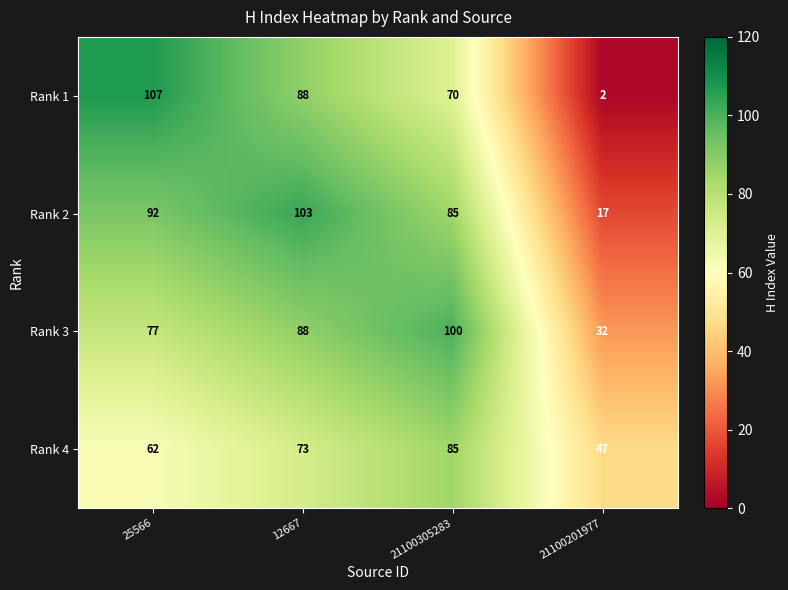

What is the approximate value of Rank 4 at 12667, to the nearest 5?

75